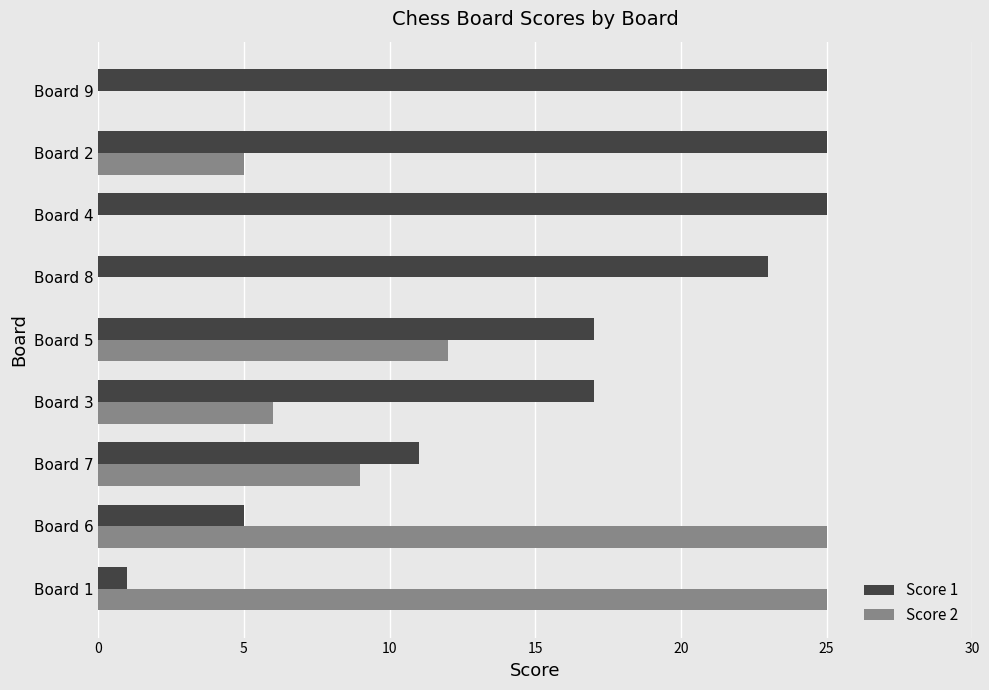

What is the sum of all Score 2 values?

82